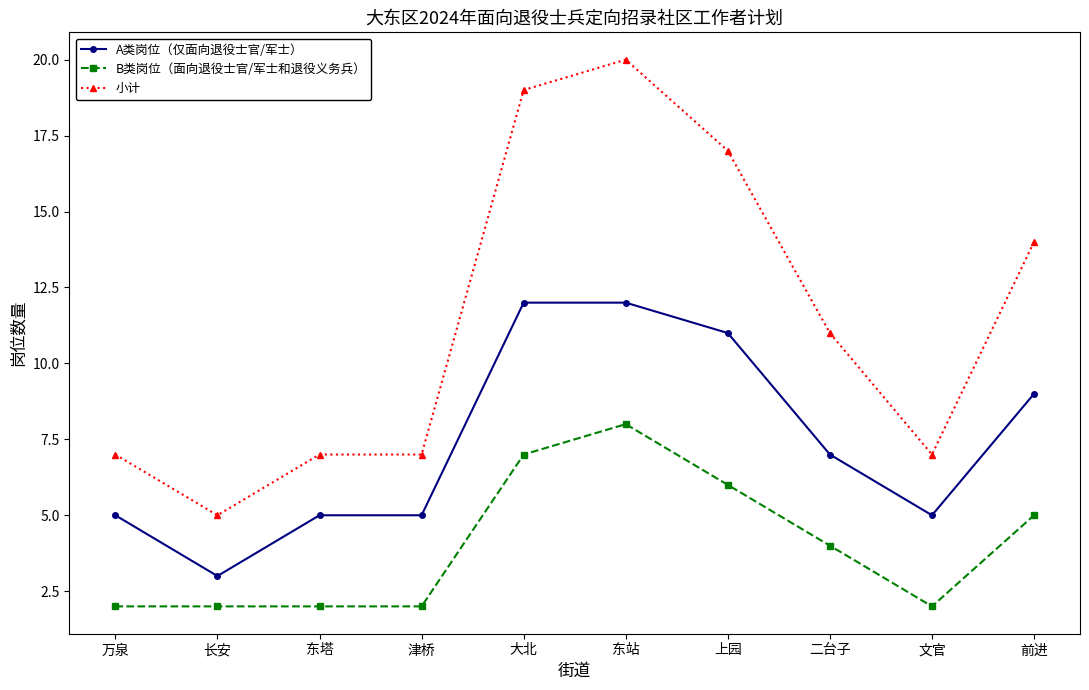

What are all the series names shown in the legend?

A类岗位（仅面向退役士官/军士）, B类岗位（面向退役士官/军士和退役义务兵）, 小计